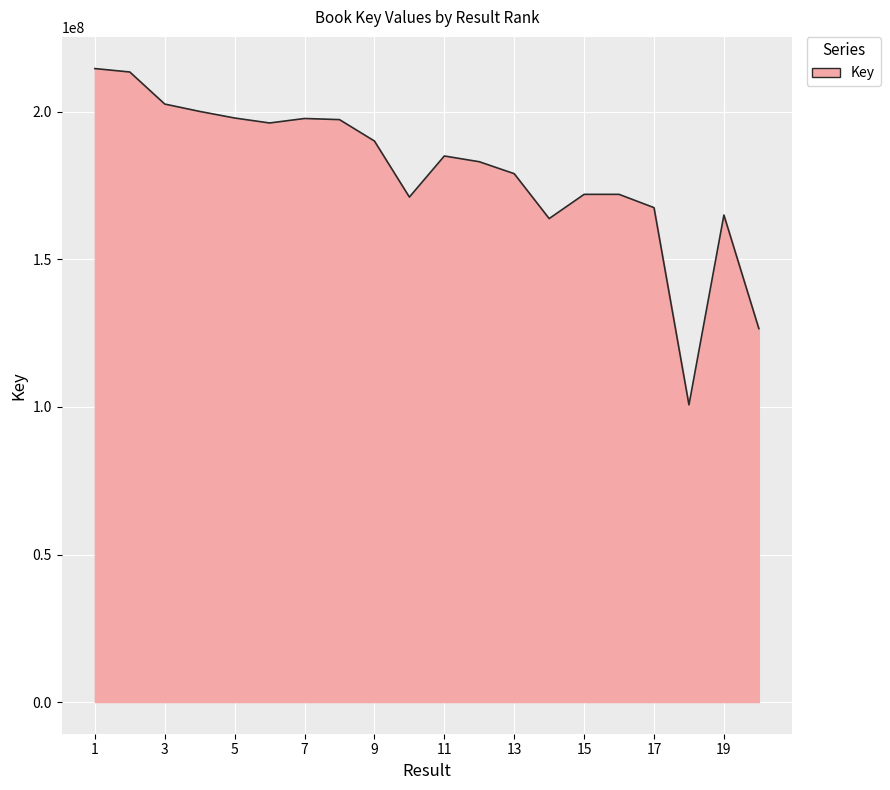

Does the chart display data point markers on the line(s)?

No